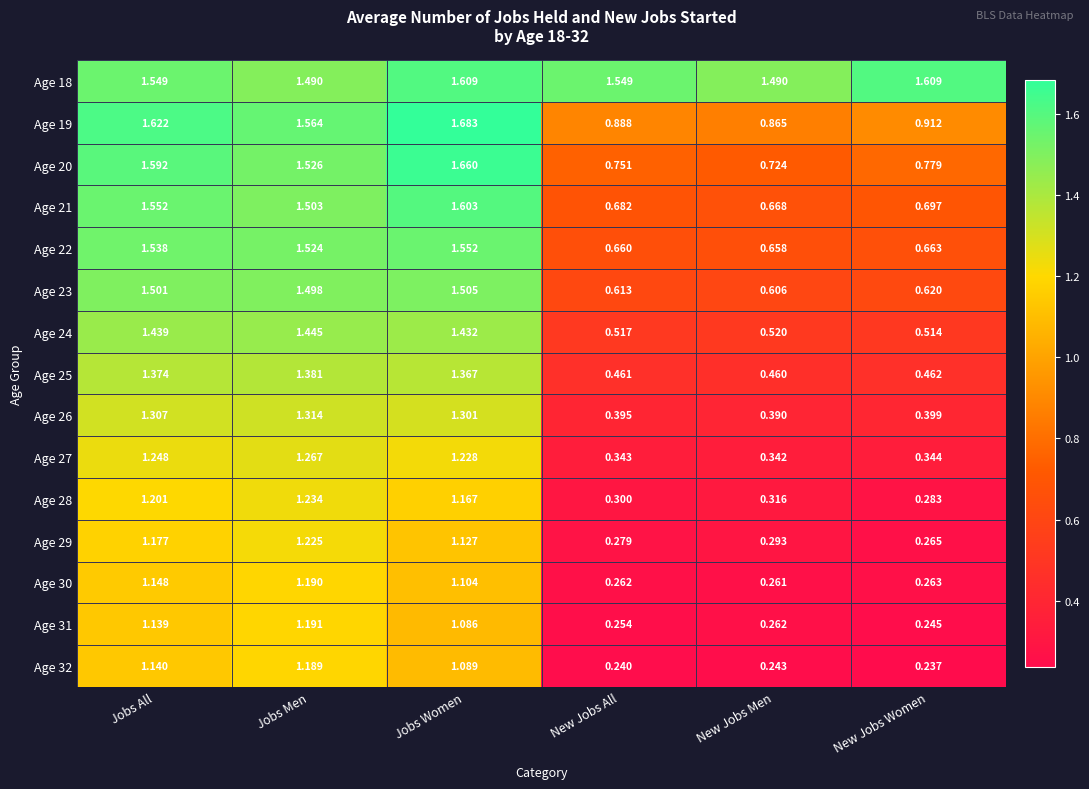

Rank the categories by Age 22 value from lowest to highest.

New Jobs Men, New Jobs All, New Jobs Women, Jobs Men, Jobs All, Jobs Women